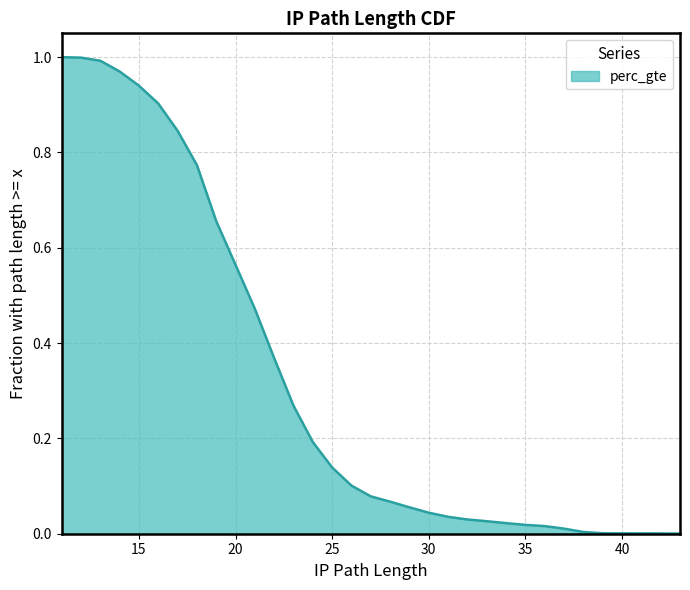

How many distinct data groups are displayed?

1